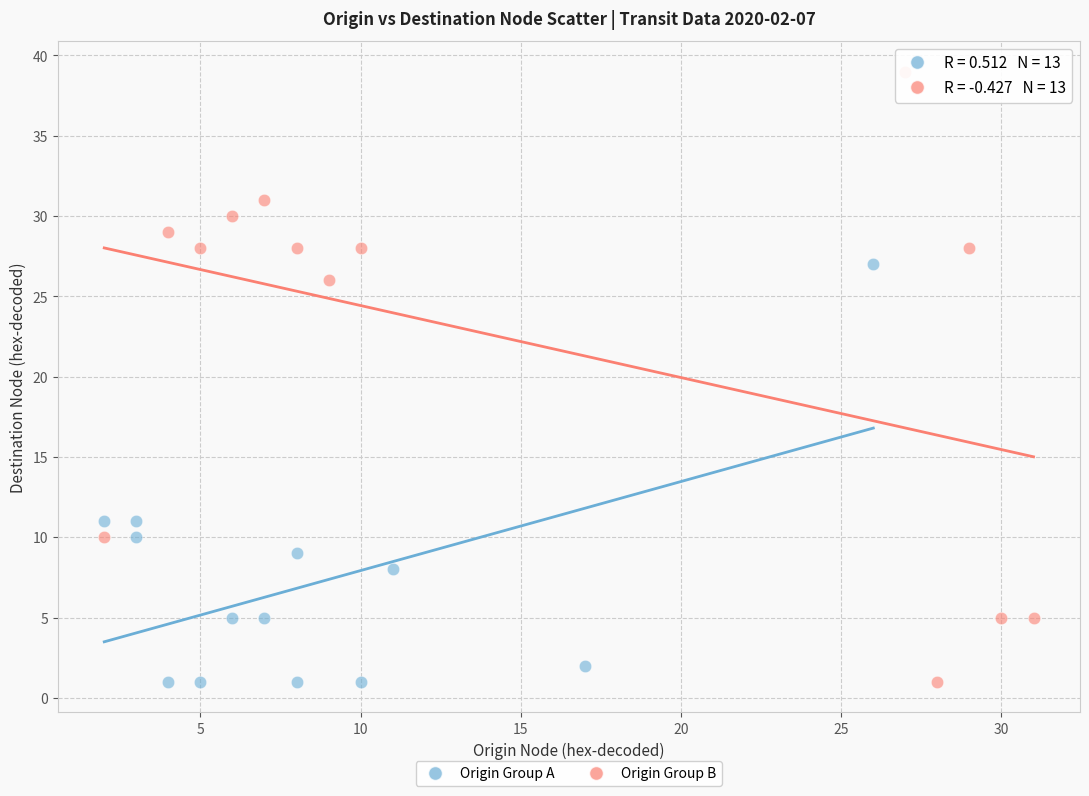

What are all the series names shown in the legend?

Origin Group A, Origin Group B